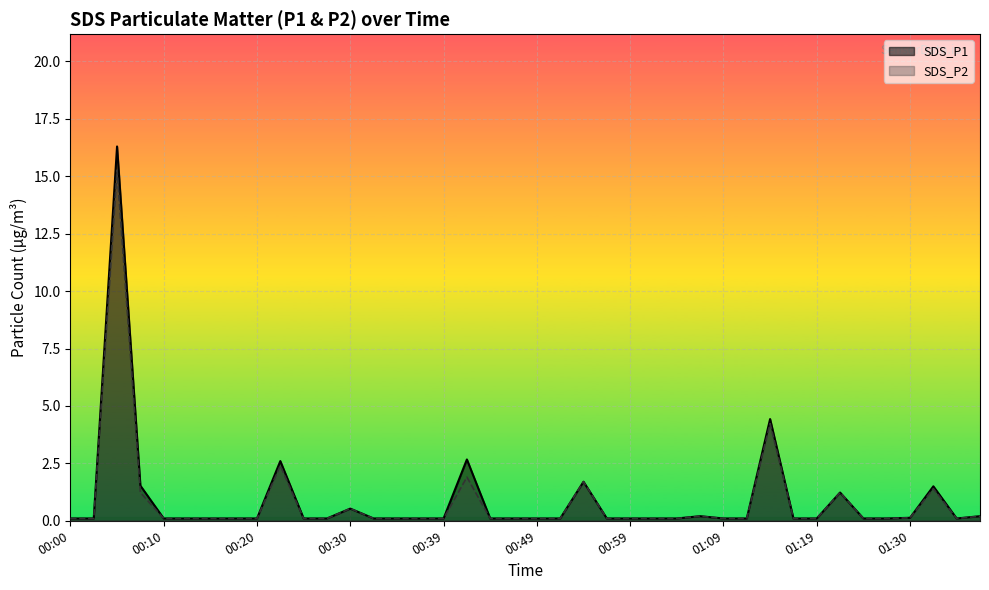

How many lines are shown in the chart?

2